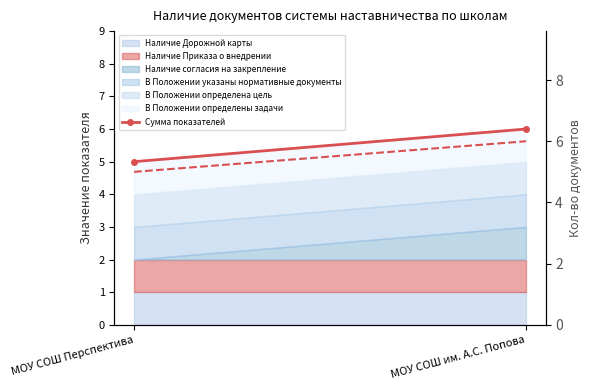

What is the average value of the Кол-во документов (правая ось) series?

6